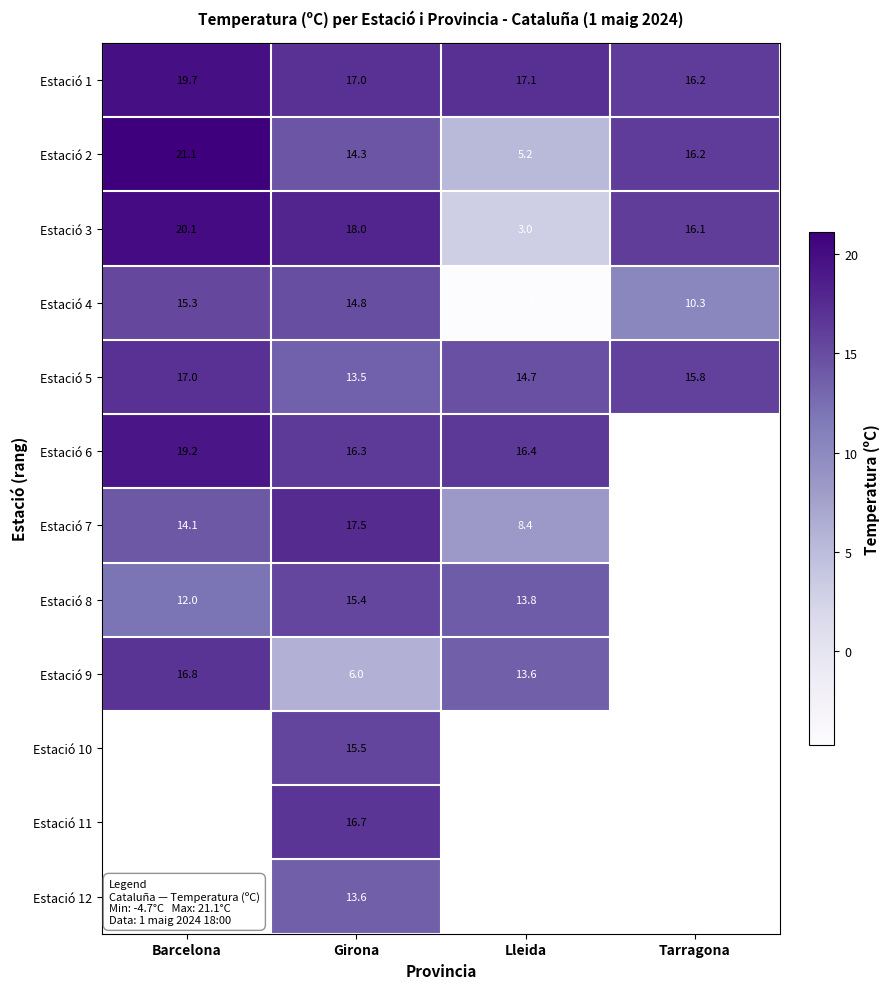

At which category does the chart reach its peak across all series?

Barcelona